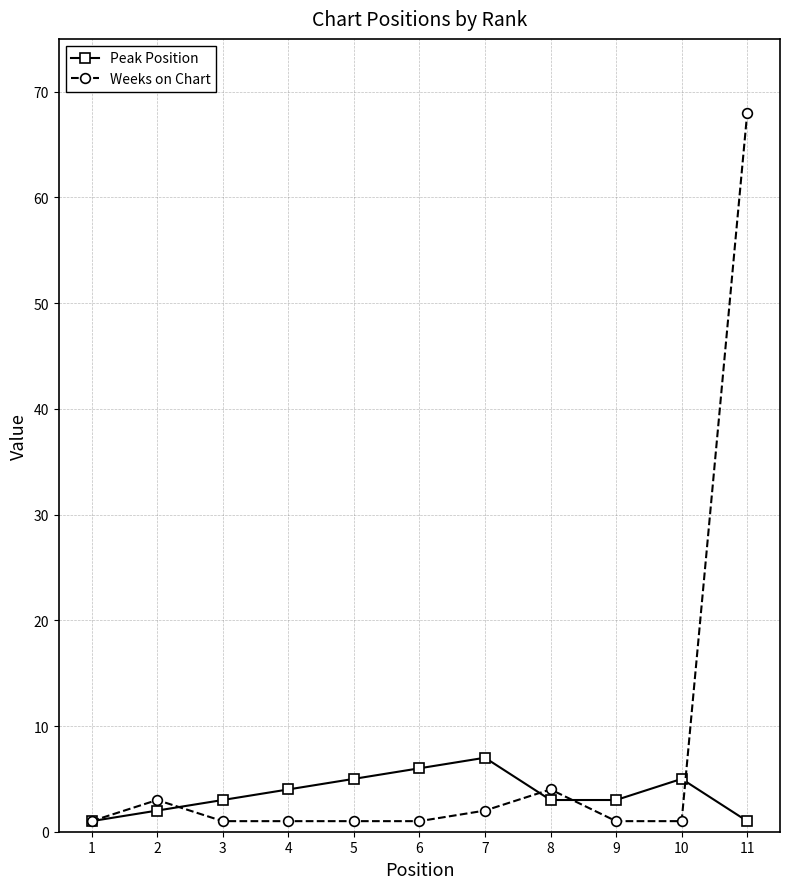

The value of Peak Position at 6 is 9. True or false?

False